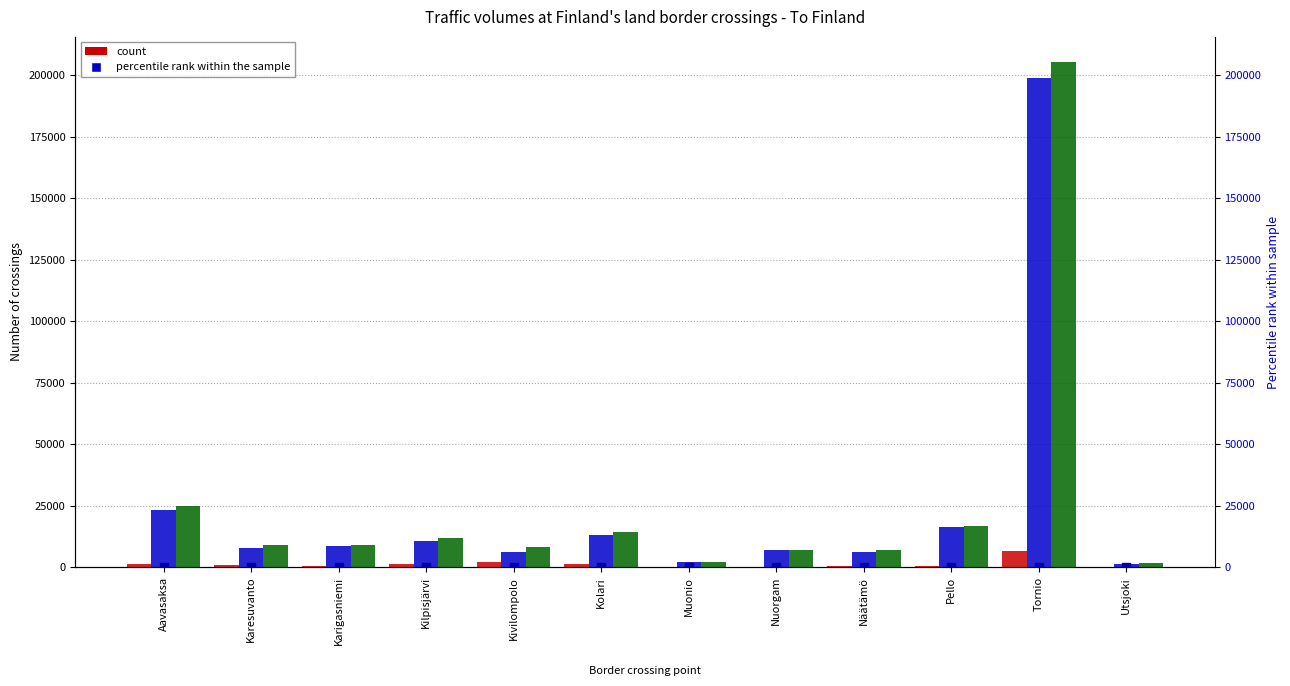

At how many categories does at least one series exceed 157993?

1